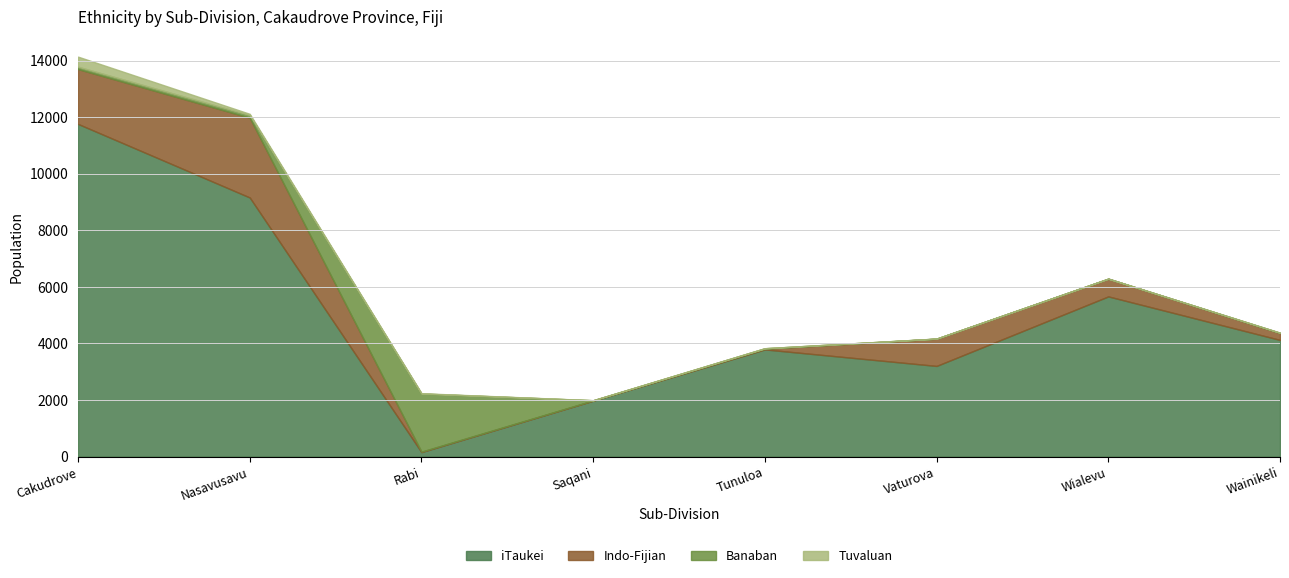

At which category is the sum across all series the highest?

Cakudrove